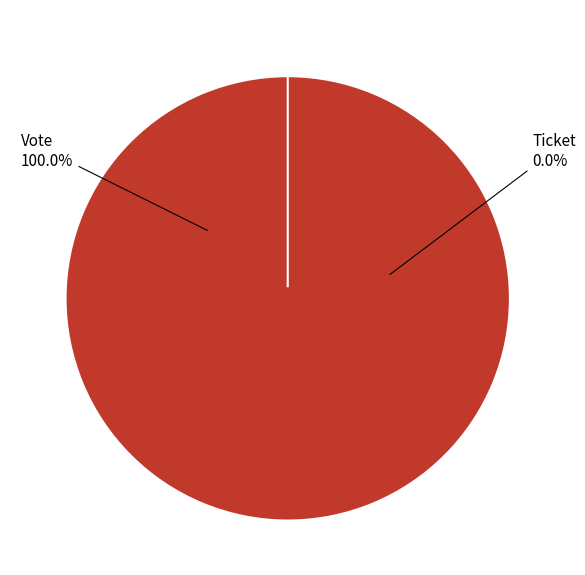

To the nearest percent, what is the combined percentage of Vote and Ticket?

100%